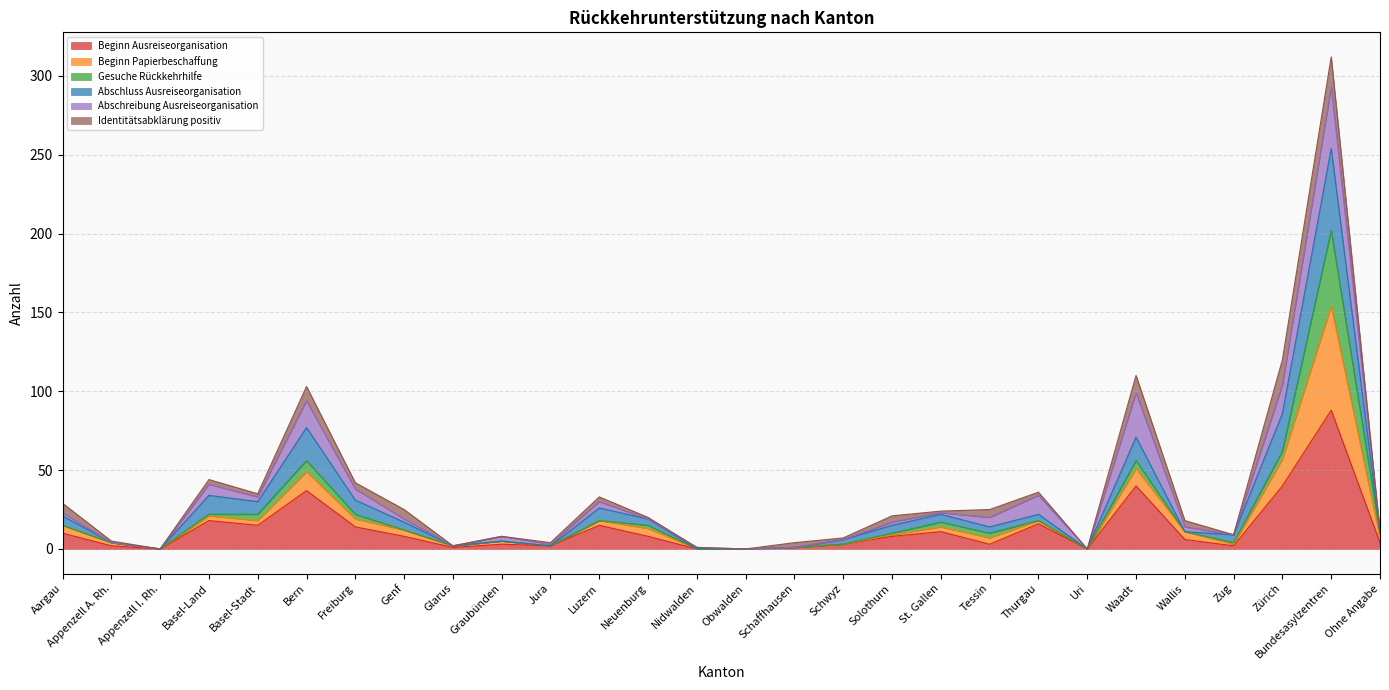

What is the sum of all Beginn Ausreiseorganisation values?

355